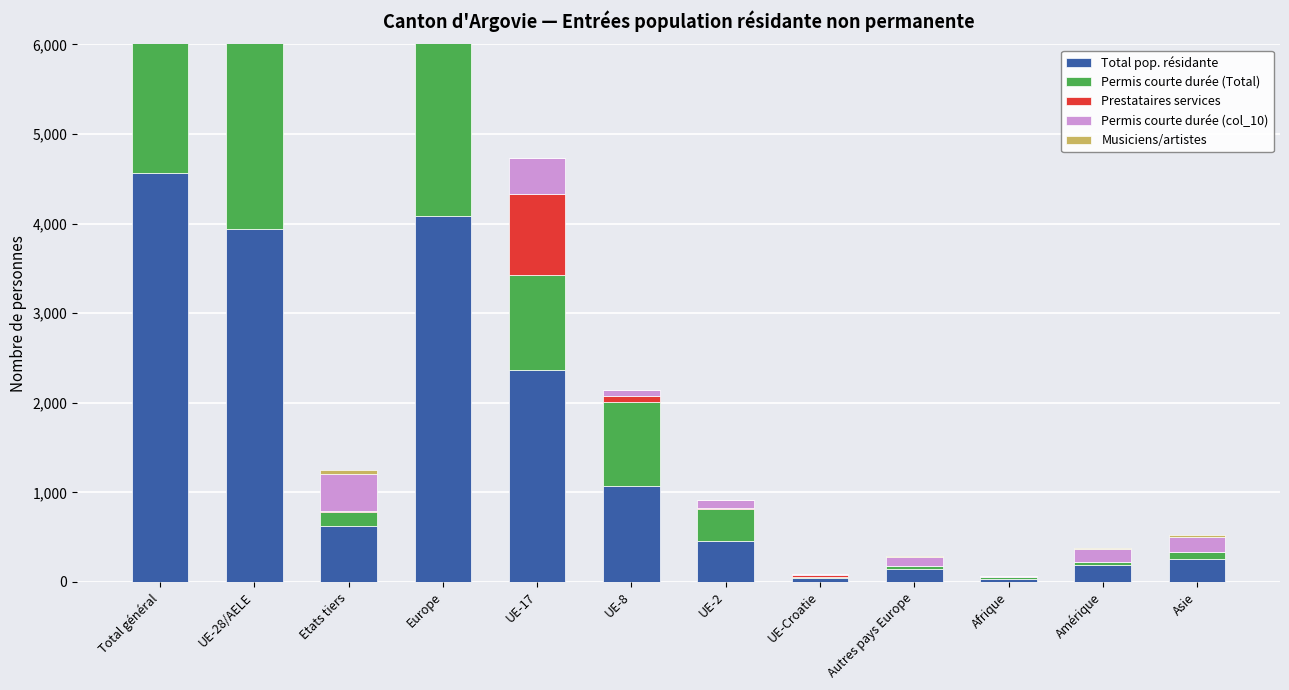

Which has a higher value, UE-28/AELE or UE-Croatie?

UE-28/AELE